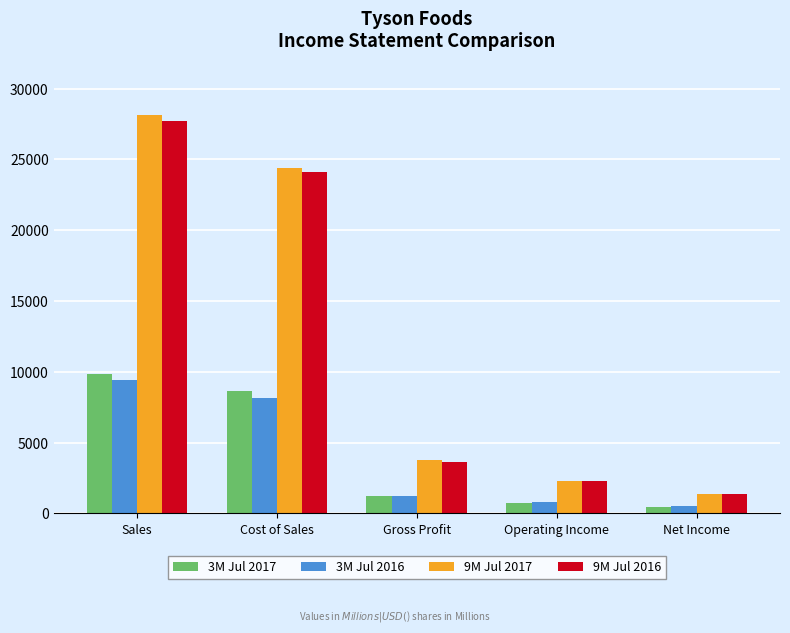

Which series has the largest range (max minus min)?

9M Jul 2017